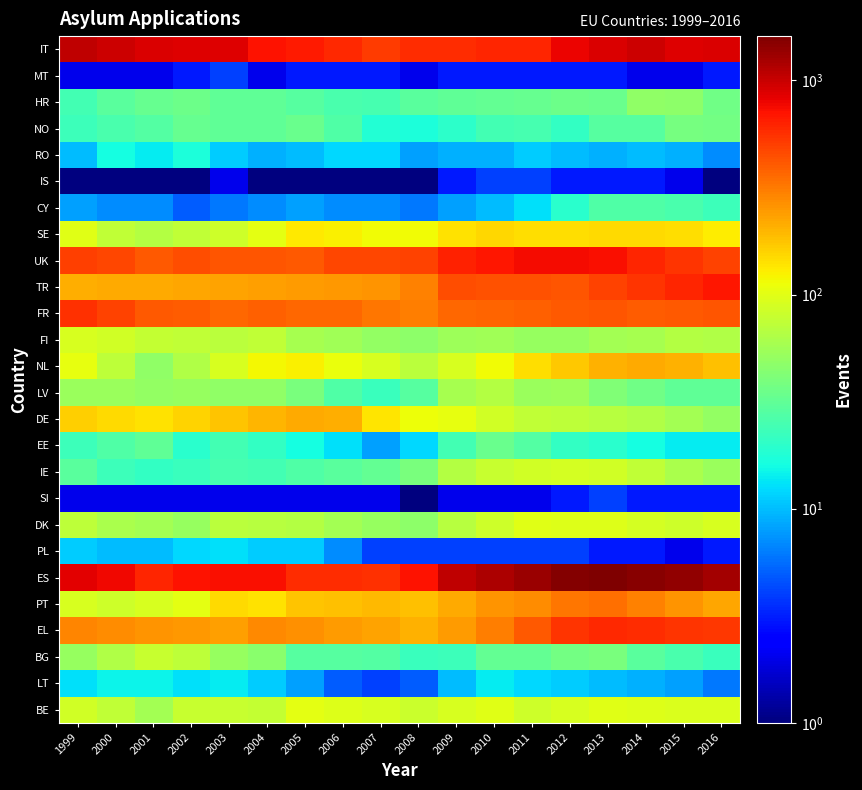

How many series are shown in this chart?

26